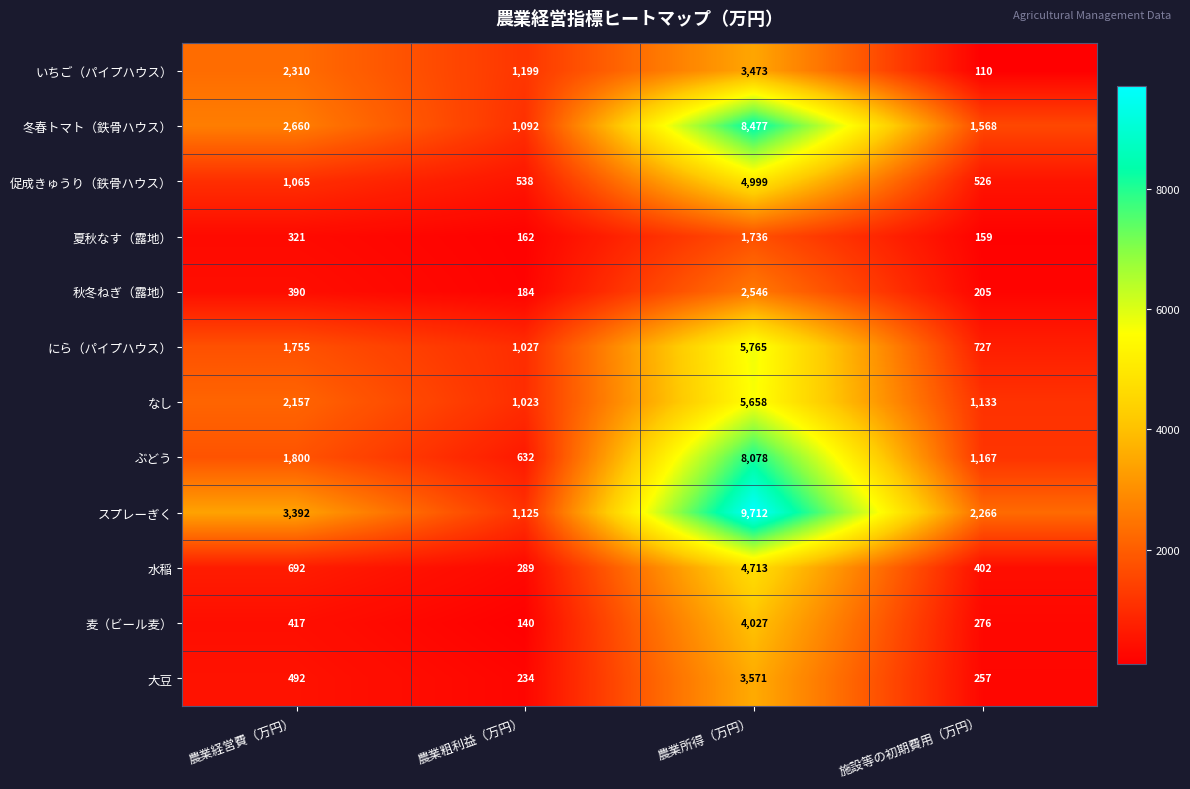

How many data points does each series have?

4